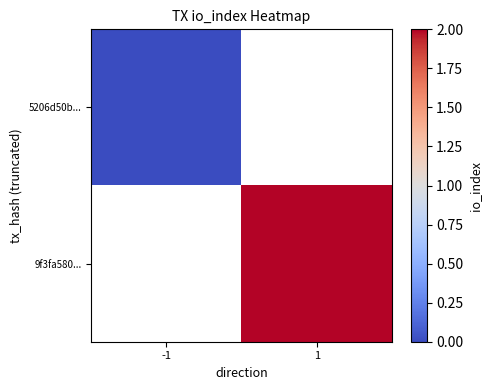

How many series are shown in this chart?

2